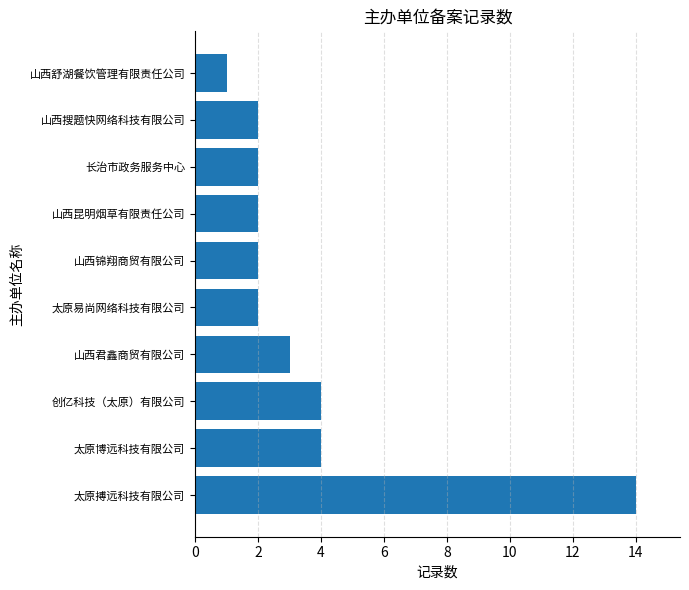

Reading top to bottom, transcribe all the data shown in this chart.

山西舒湖餐饮管理有限责任公司=1	山西搜题快网络科技有限公司=2	长治市政务服务中心=2	山西昆明烟草有限责任公司=2	山西锦翔商贸有限公司=2	太原易尚网络科技有限公司=2	山西君鑫商贸有限公司=3	创亿科技（太原）有限公司=4	太原博远科技有限公司=4	太原搏远科技有限公司=14